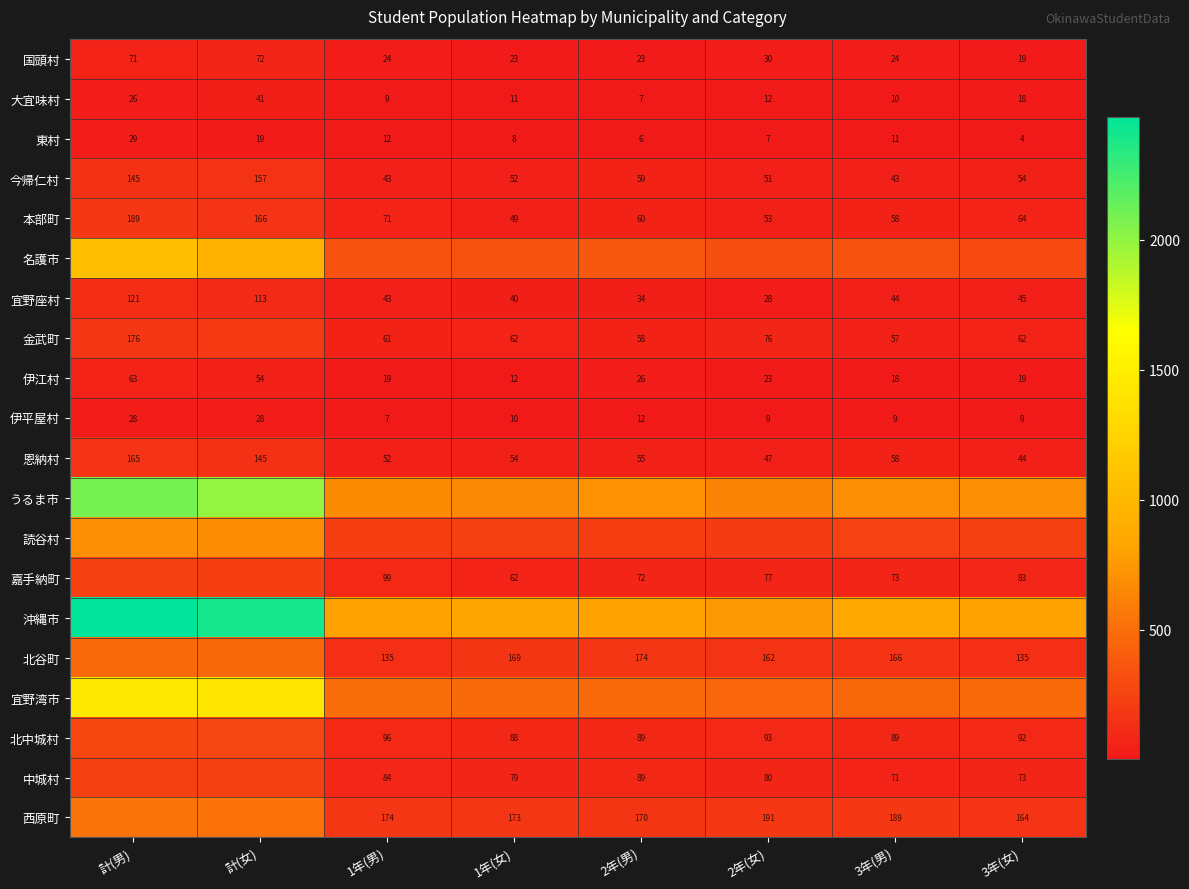

Between 1年(女) and 計(男), which is larger?

計(男)